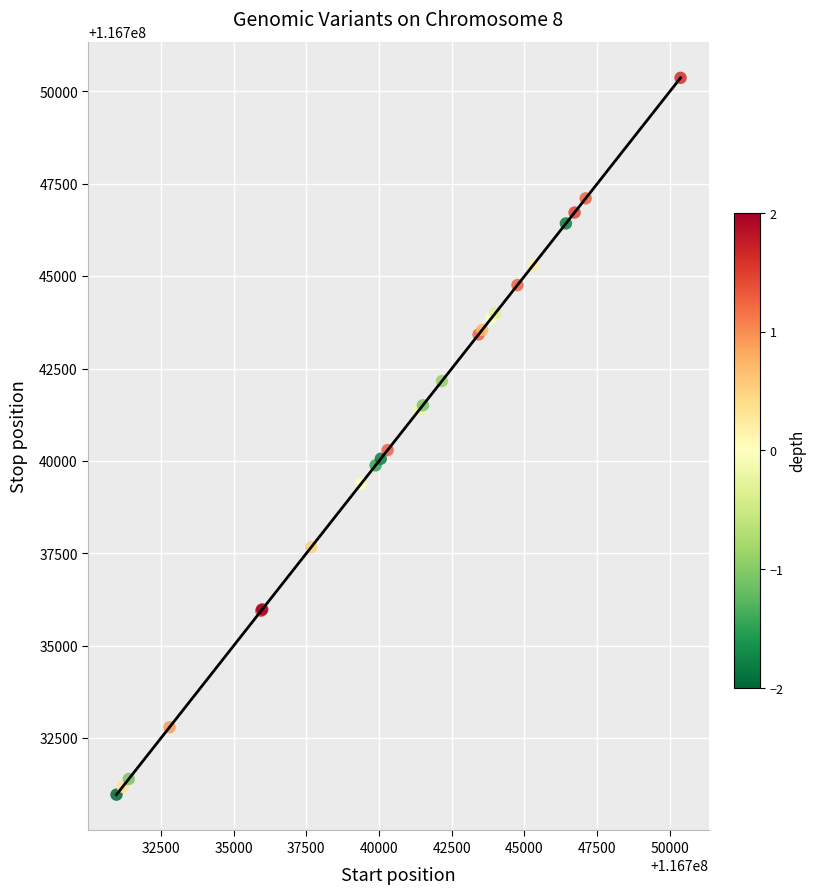

What Y value in the scatter plot is closest to 116740670?

116740296